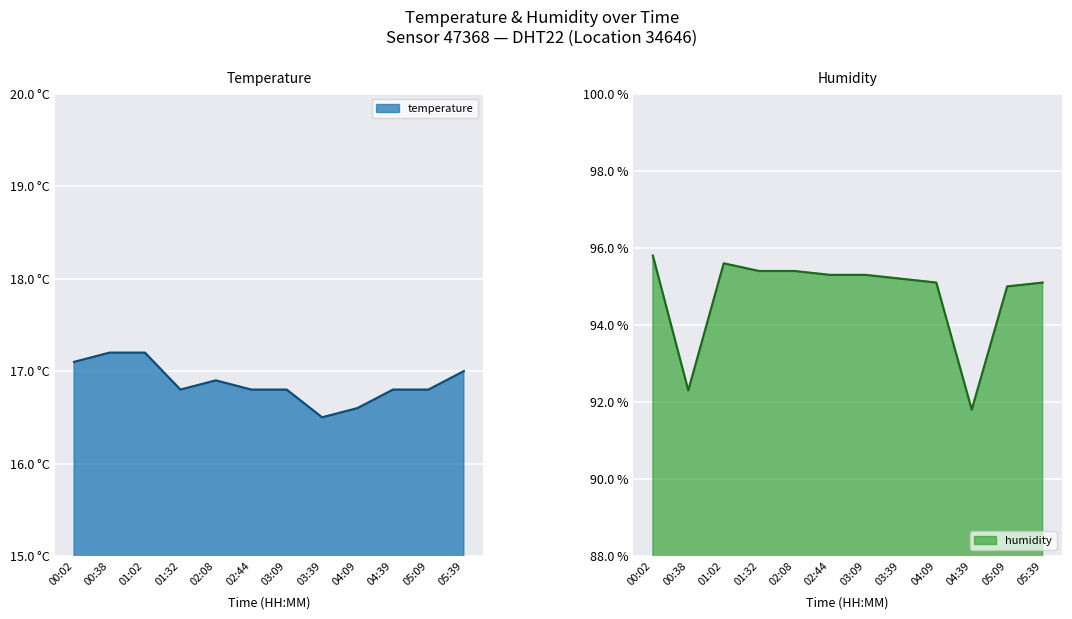

True or false: humidity and temperature intersect in this chart.

False